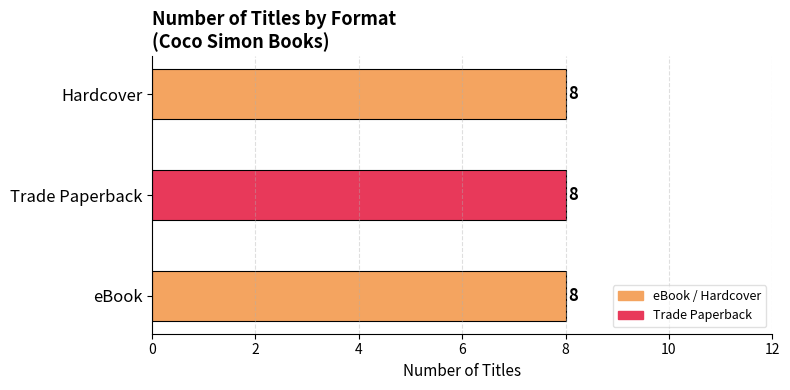

Which series has the largest total across all categories?

eBook